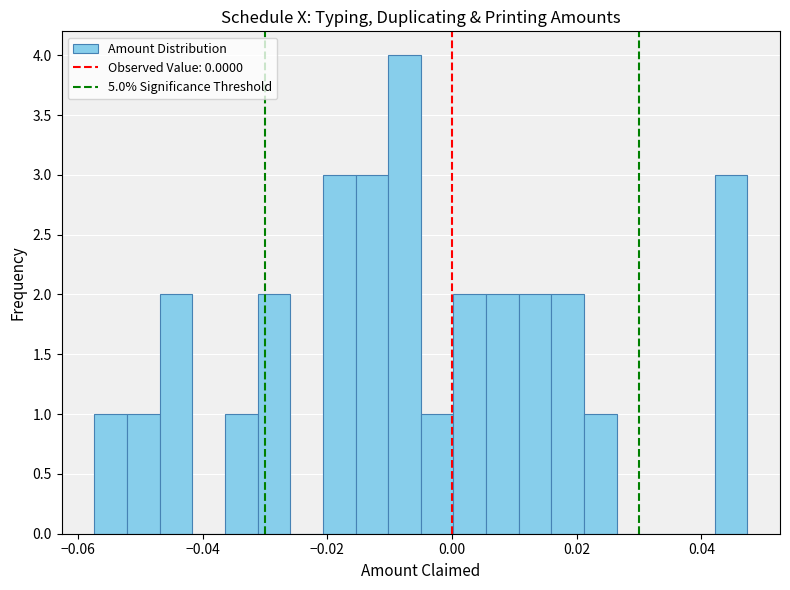

Read against the x-axis, roughly where is the centre of the tallest bar?

-0.008